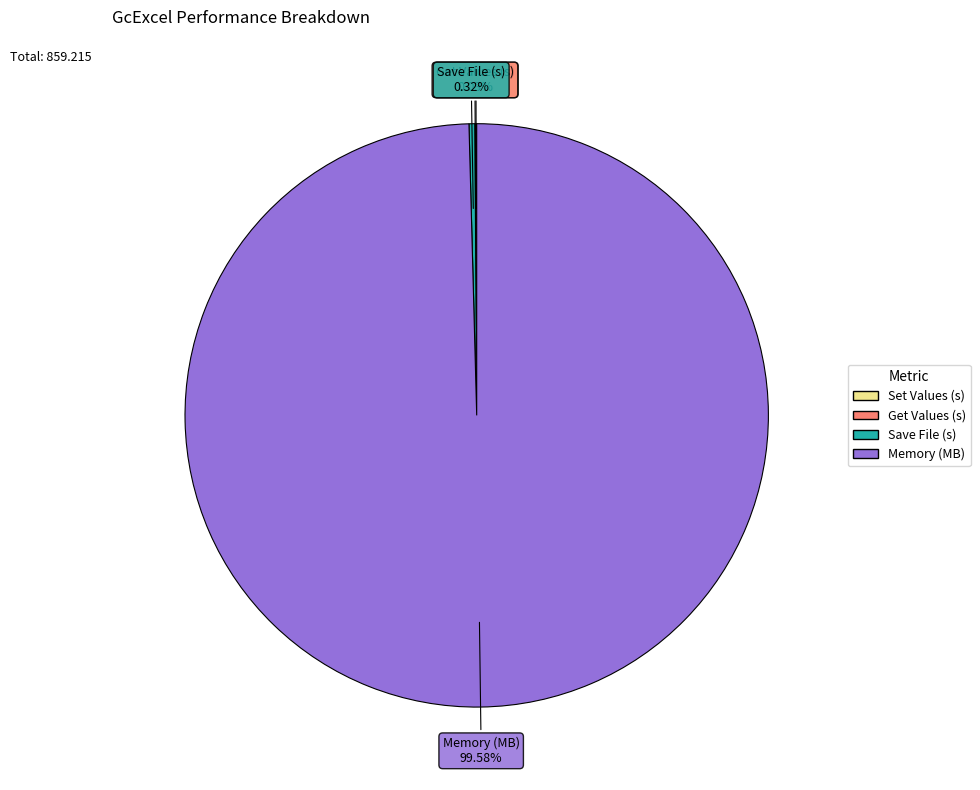

Which category has the biggest portion of the pie?

Memory (MB)